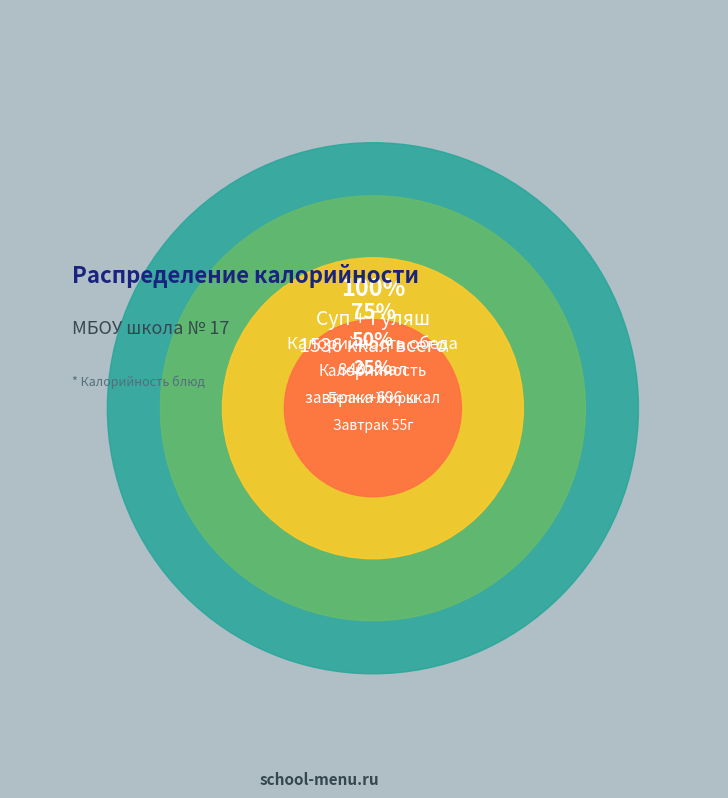

To the nearest percent, what is the difference between the Завтрак and Обед slice percentages?

9%